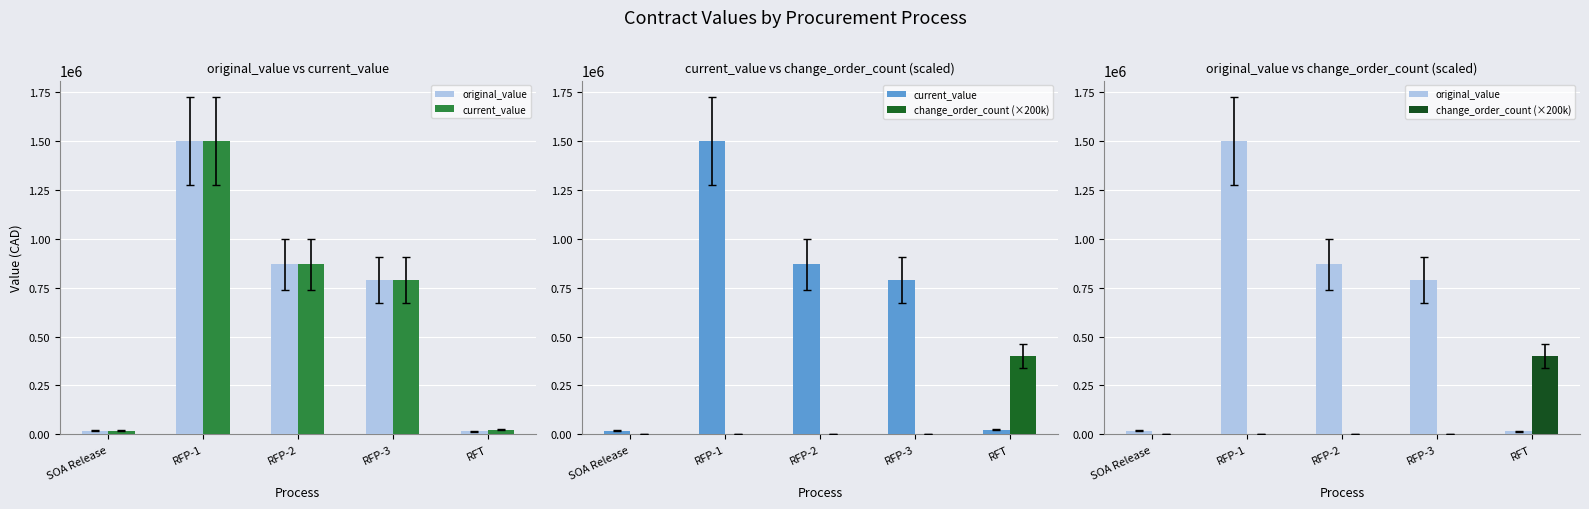

Reading left to right, transcribe all the data shown in this chart.

original_value: SOA Release=17625.0	RFP-1=1496760.0	RFP-2=869250.0	RFP-3=789670.0	RFT=17214.0
current_value: SOA Release=17625.0	RFP-1=1496760.0	RFP-2=869250.0	RFP-3=789670.0	RFT=24890.2
change_order_count (×200k): SOA Release=0.0	RFP-1=0.0	RFP-2=0.0	RFP-3=0.0	RFT=400000.0